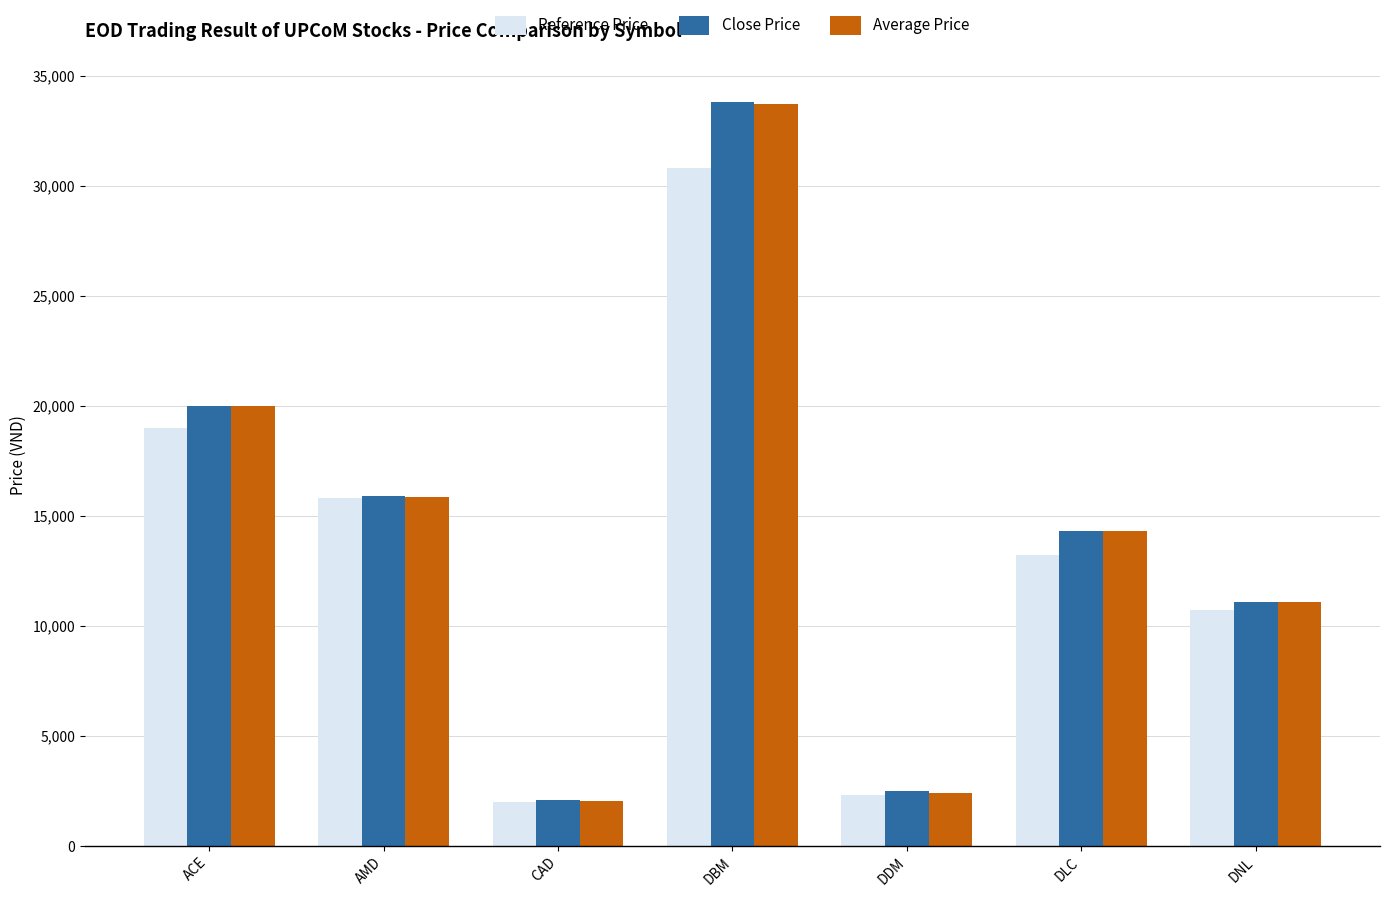

Which series has the widest spread of values?

Close Price